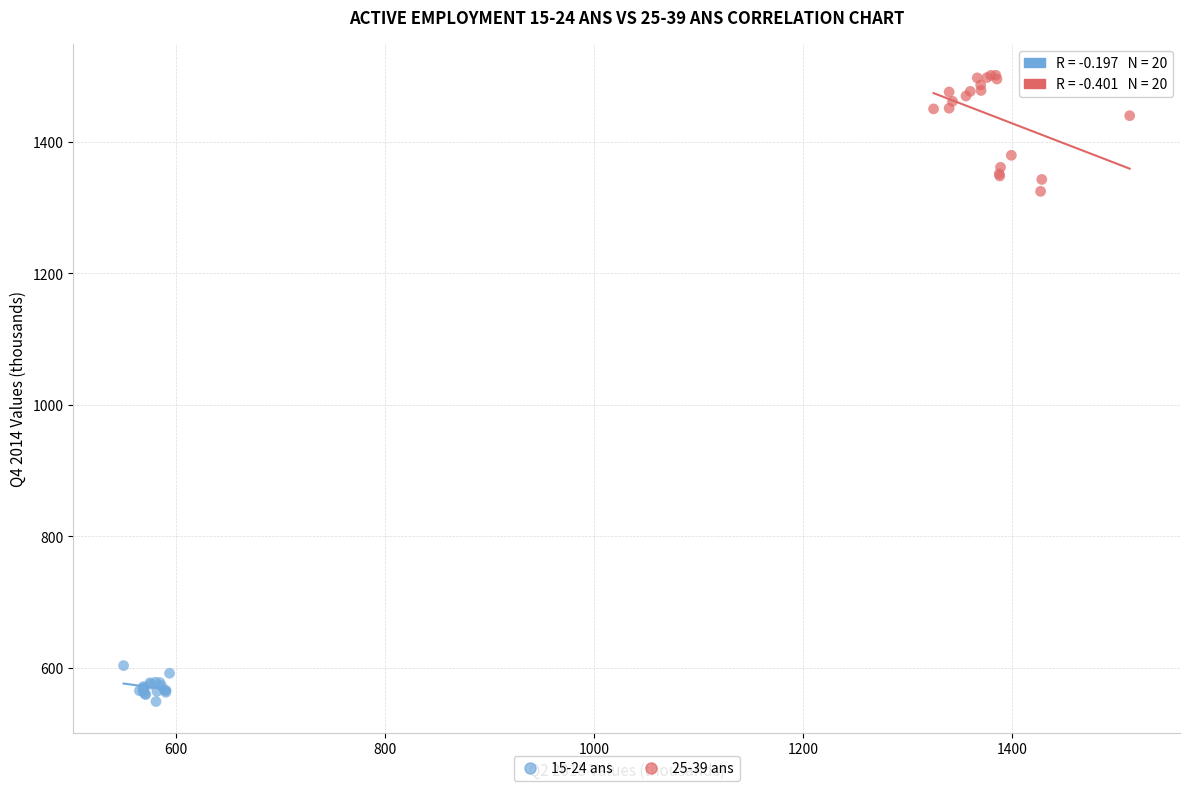

Which series has the widest spread of Y values?

25-39 ans